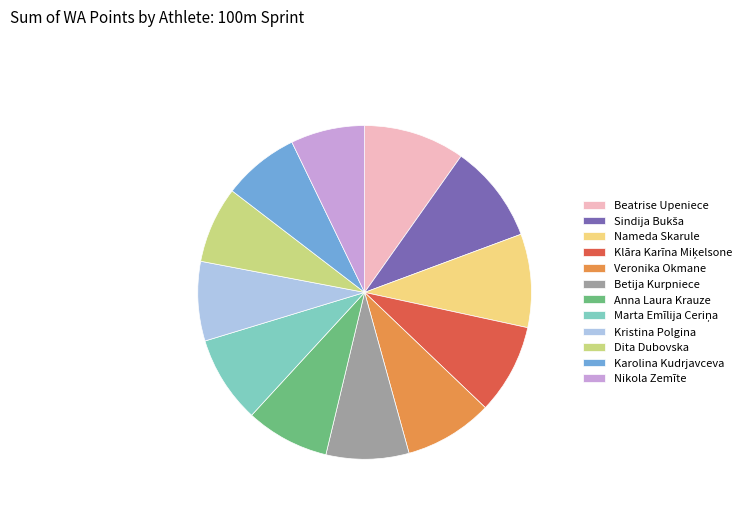

How many segments does this pie chart have?

12